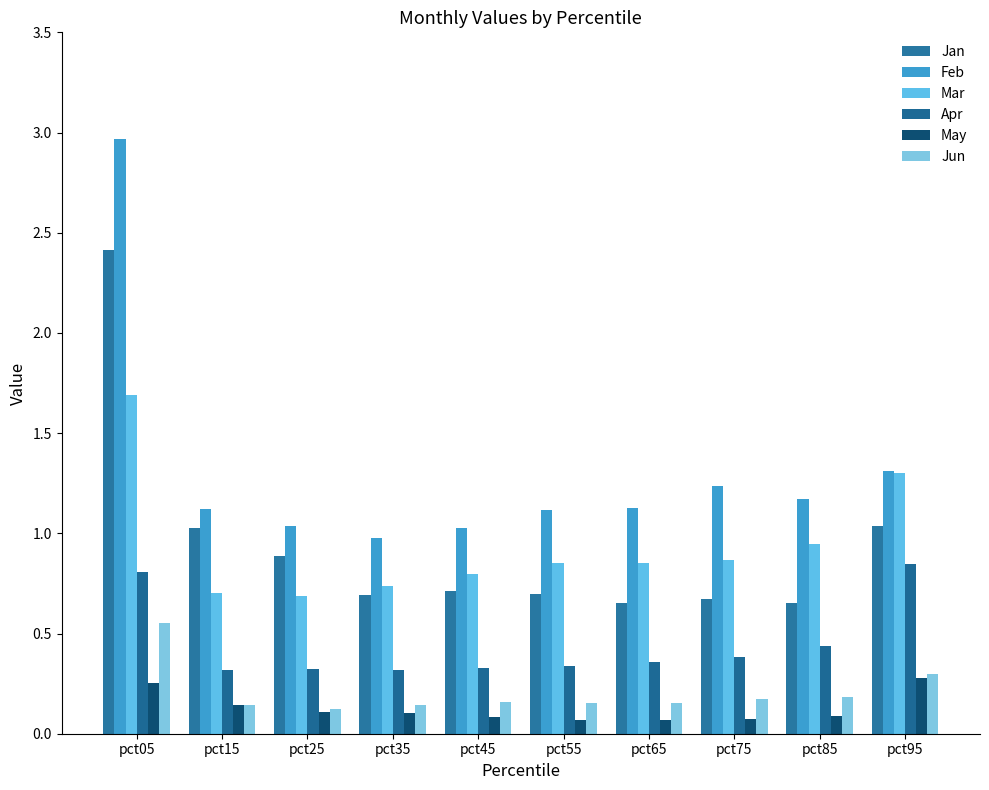

What is the difference between the highest and lowest values at pct85?

1.1